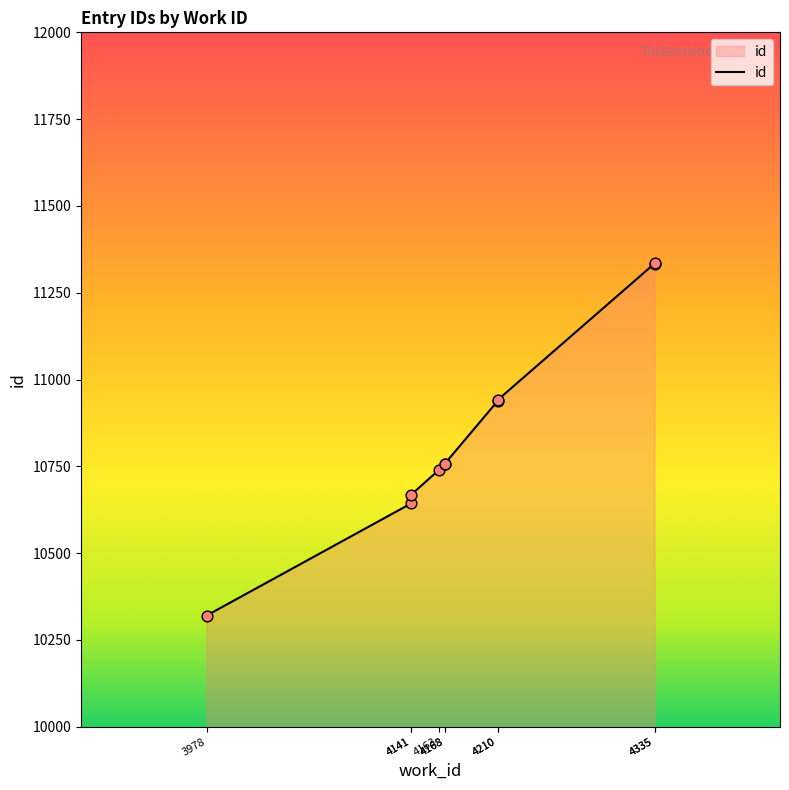

What is the change in value from 4168 to 4210?

+180